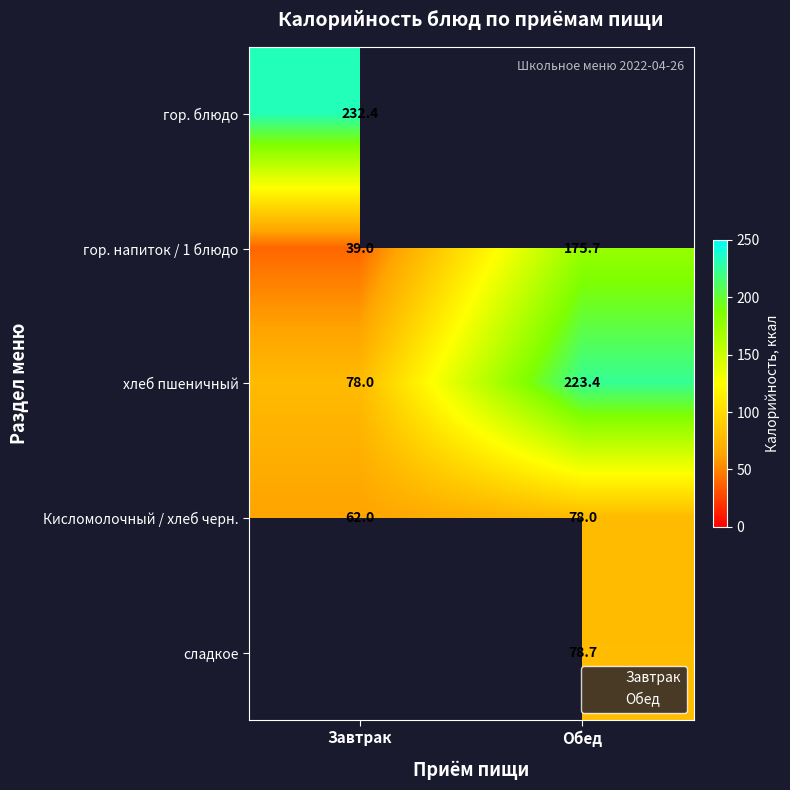

What is the sum of all гор. напиток / 1 блюдо values?

214.7